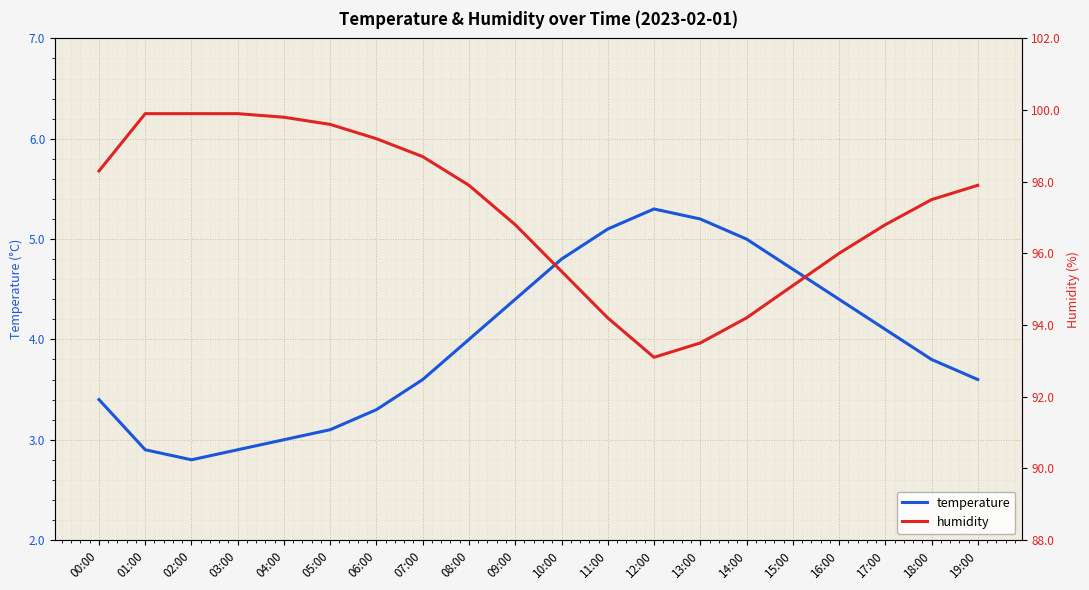

Is it true that humidity equals 97.5 at 18:00?

True